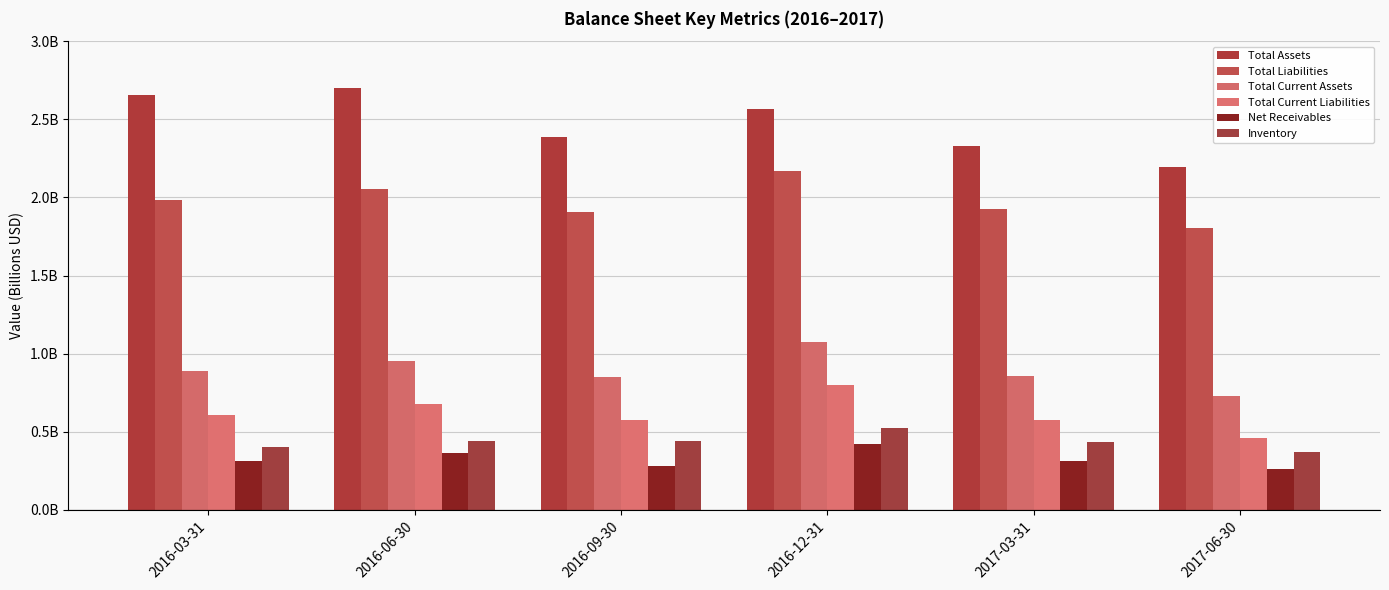

At which category is the sum across all series the highest?

2016-12-31